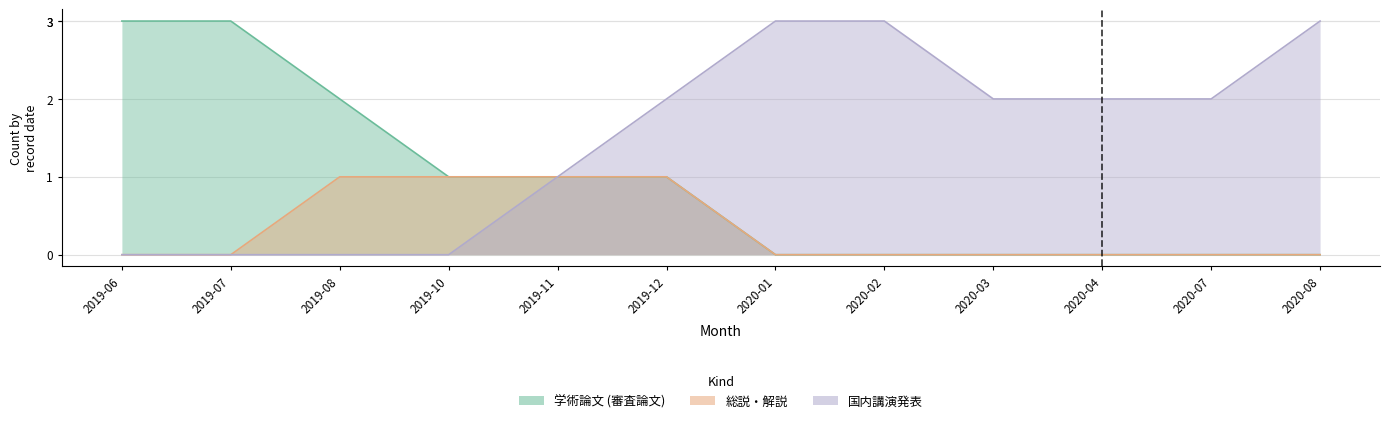

What is the label of the 4th point from the left?

2019-10